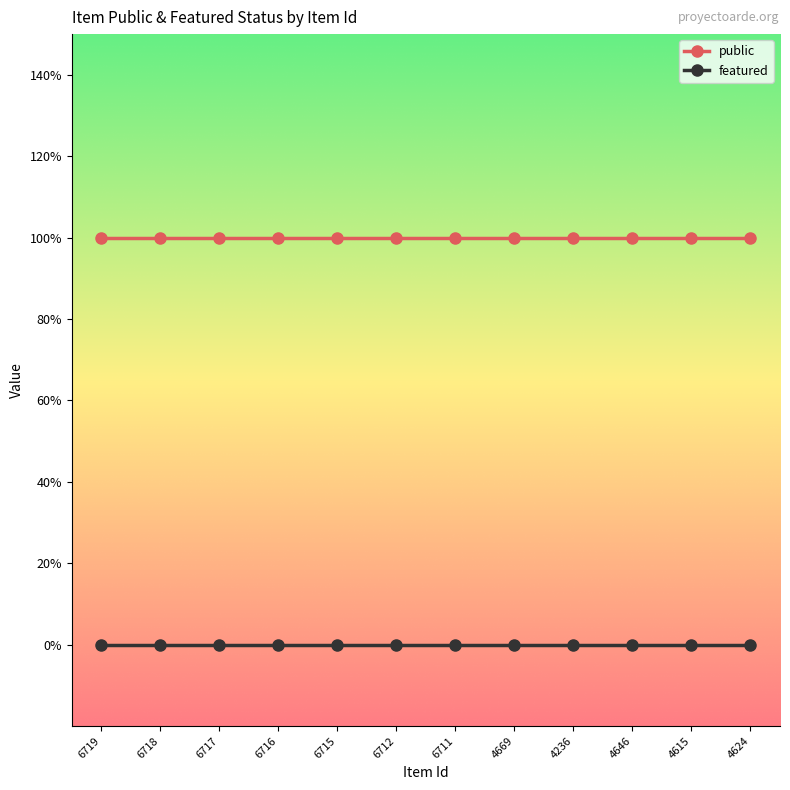

Does the chart display data point markers on the line(s)?

Yes